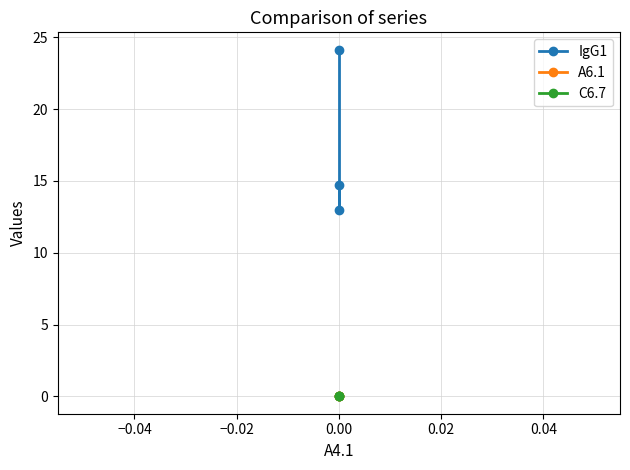

Is this an area chart (filled region under the line)?

No